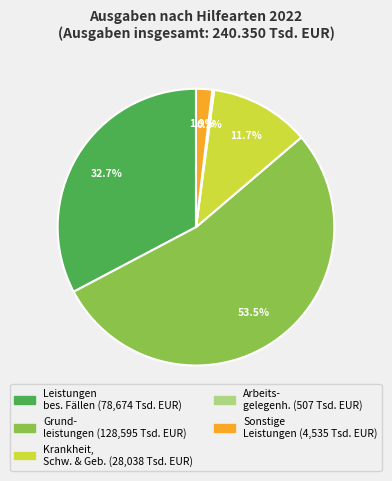

Is there any slice that represents more than half of the pie?

Yes